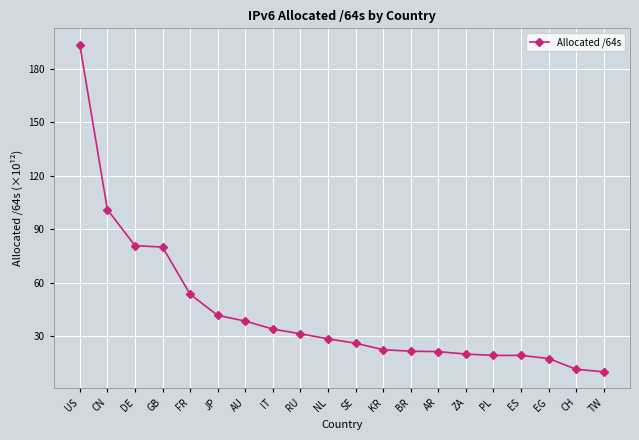

How many lines are shown in the chart?

1